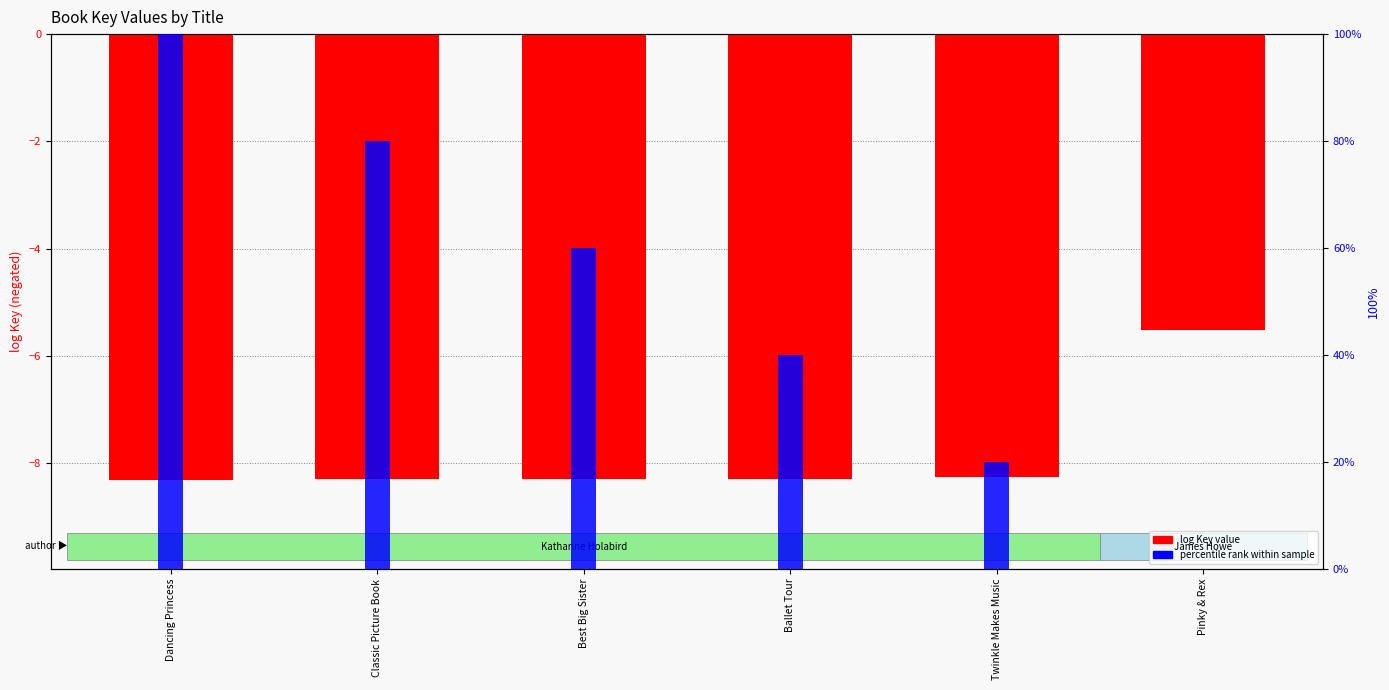

The log Key value series shows -8.3 at Twinkle Makes Music. True or false?

True